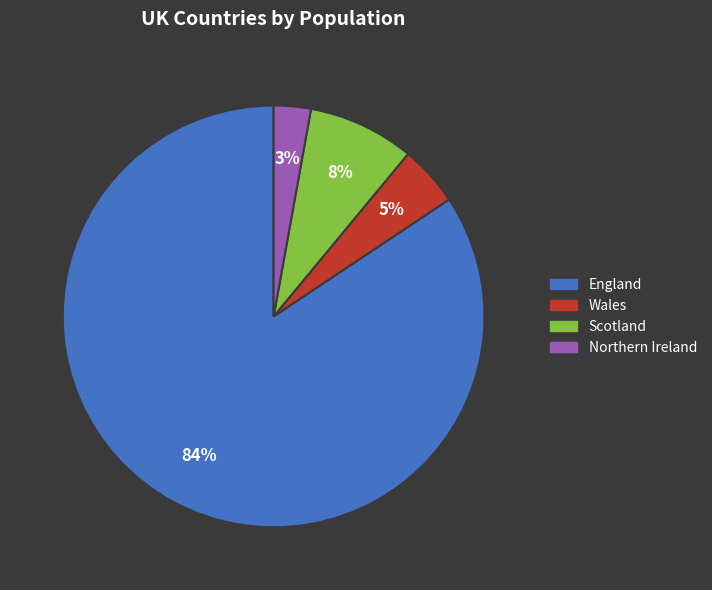

True or false: Wales accounts for 10% of the total.

False